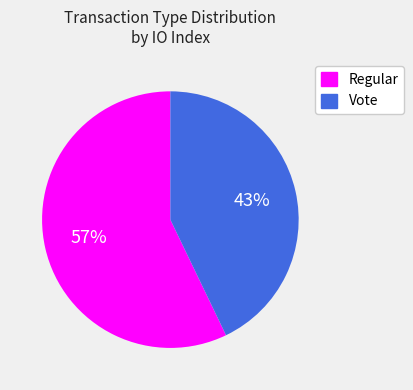

Which slice represents more than half of the pie?

Regular